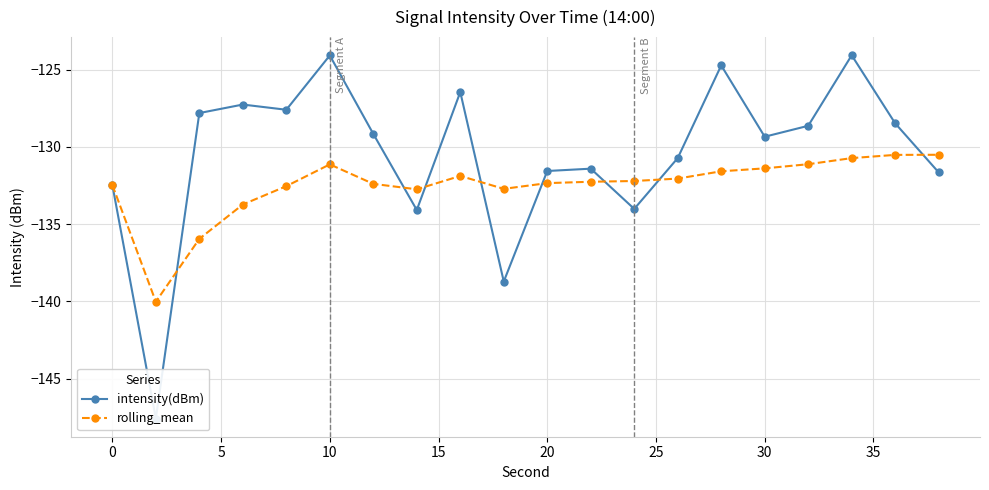

The value of rolling_mean at 0 is -132.5. True or false?

True